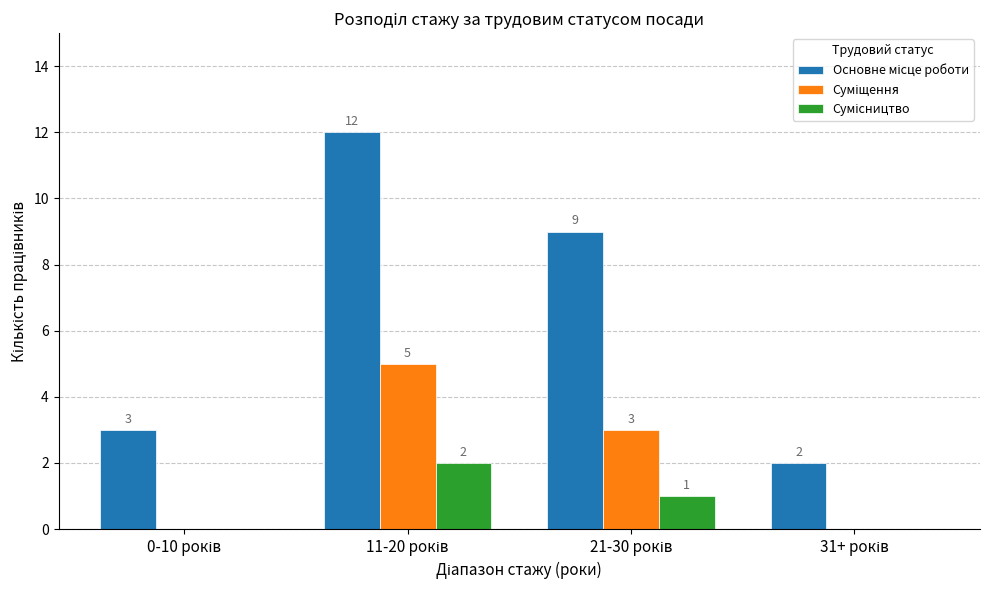

What is the greatest value displayed?

12